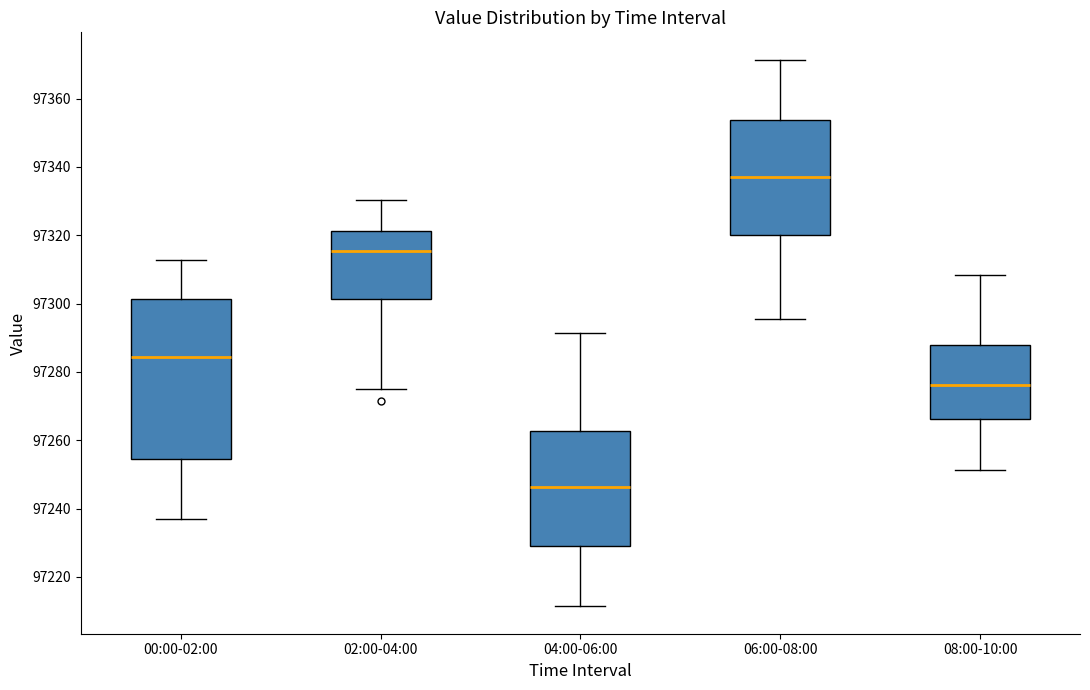

Reading left to right, transcribe this box plot: for each box, give where its median line is, the range the box spans, and where its two whiskers end, as read against the y-axis. The values are not printed on the chart, so give them approximately, as read against the axis.

00:00-02:00: median 97284, box 97254 to 97302, whiskers 97236 to 97312
02:00-04:00: median 97316, box 97302 to 97322, whiskers 97274 to 97330
04:00-06:00: median 97246, box 97230 to 97262, whiskers 97212 to 97292
06:00-08:00: median 97338, box 97320 to 97354, whiskers 97296 to 97372
08:00-10:00: median 97276, box 97266 to 97288, whiskers 97252 to 97308